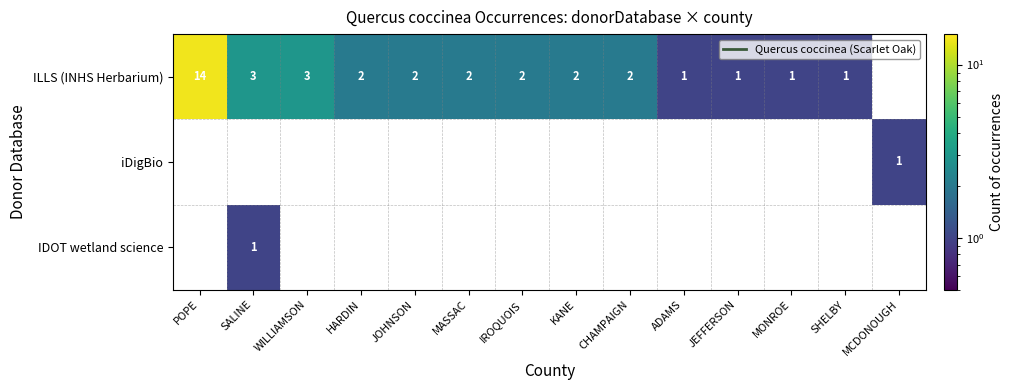

What is the greatest value displayed?

14.0